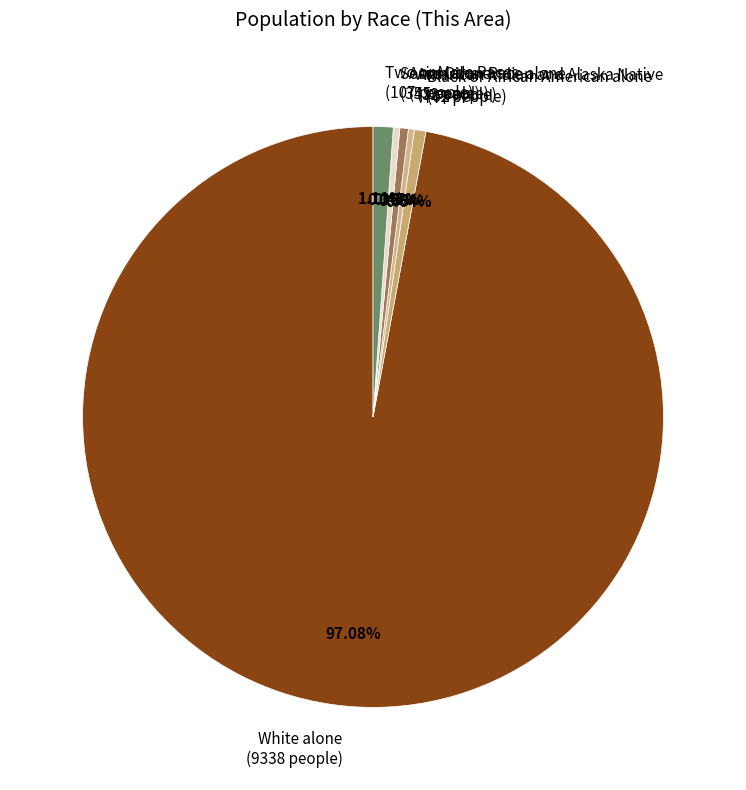

Approximately how many times larger is the value at Black or African American alone compared to Some Other Race alone?

1.8